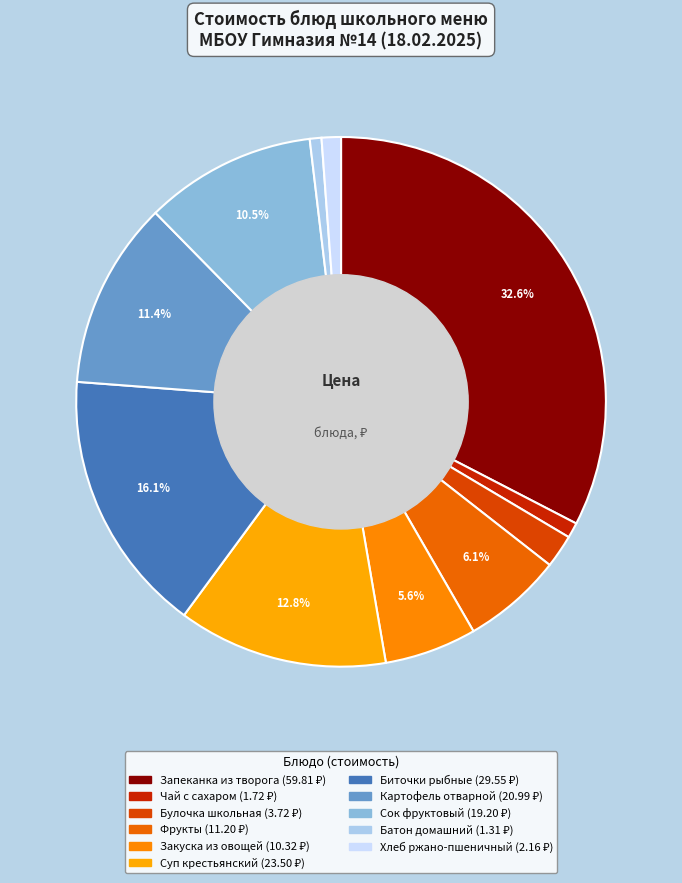

To the nearest percent, what portion does Суп крестьянский represent?

13%